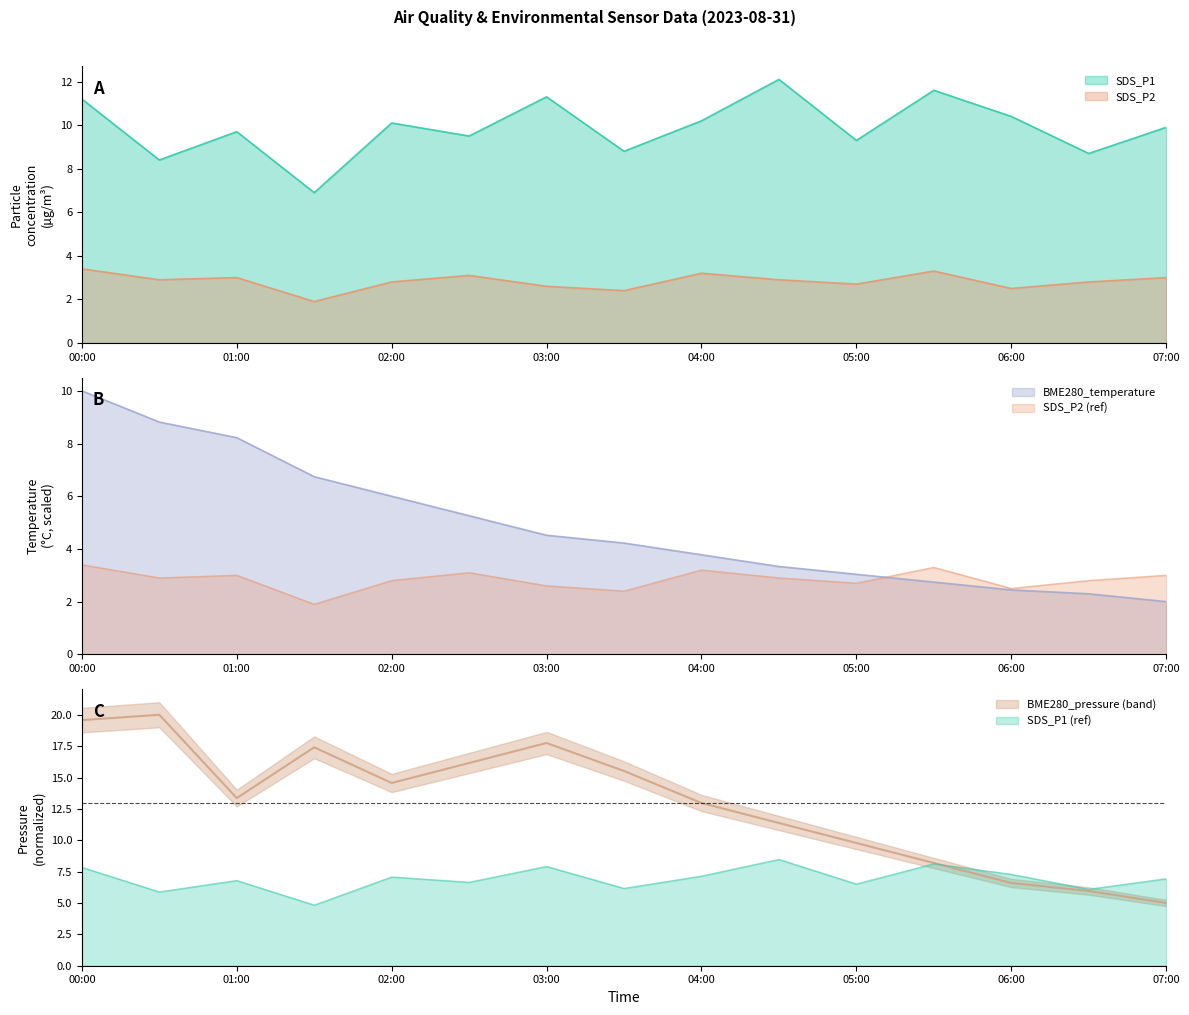

At which label does BME280_temperature first exceed 4?

00:00